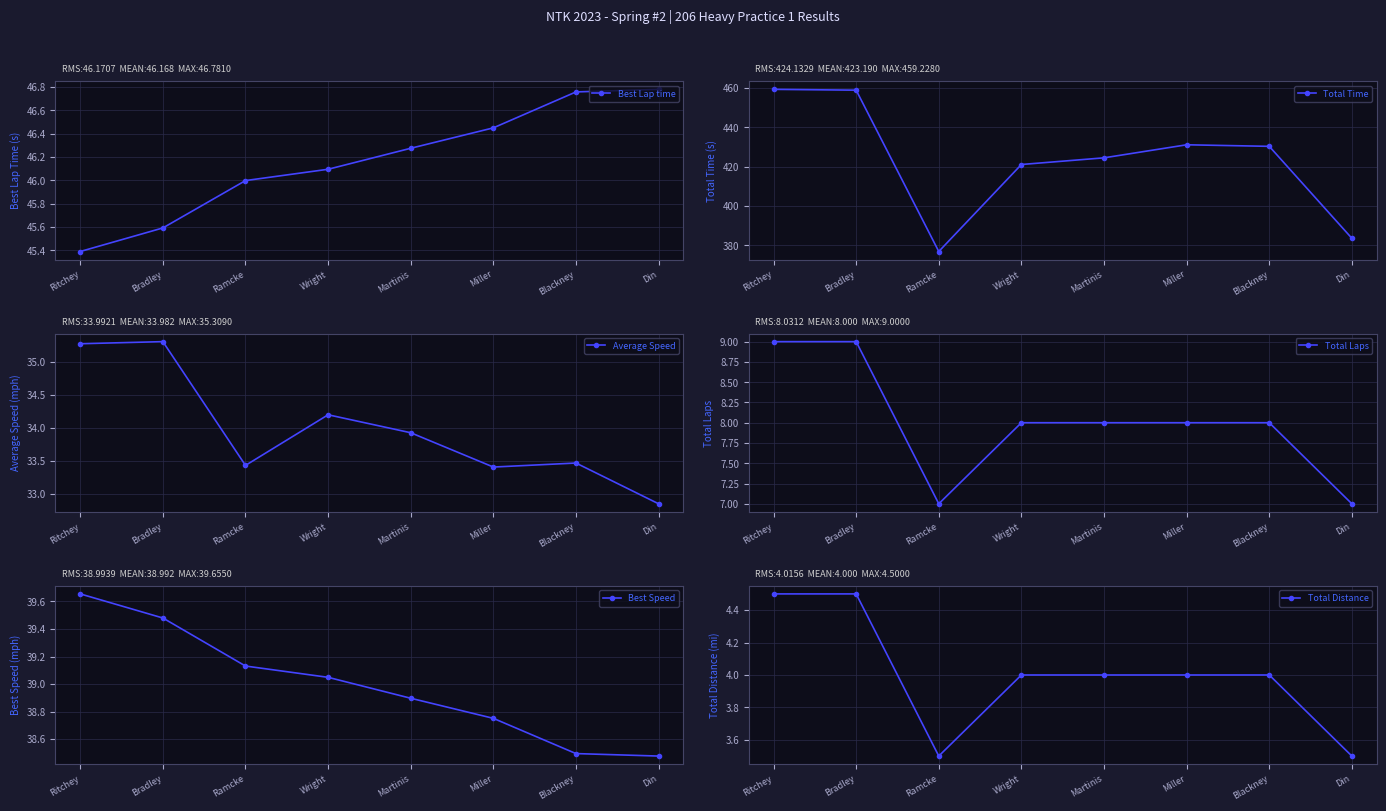

How many interior local peaks does the Average Speed series have?

3